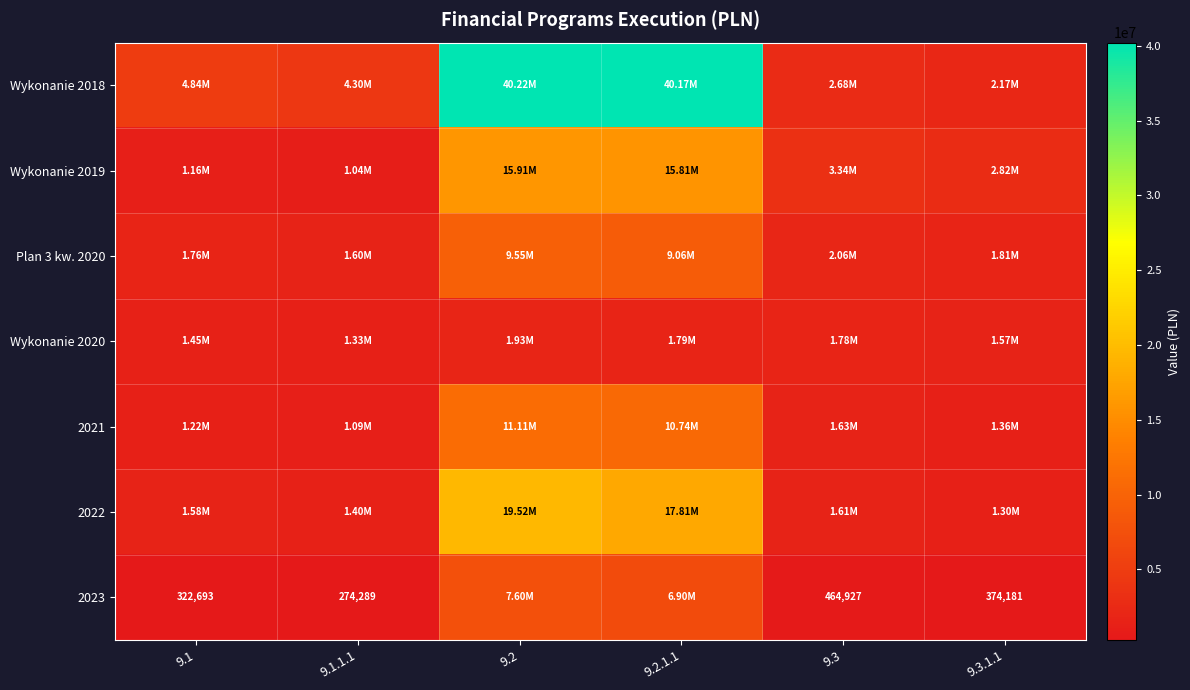

Rank the categories by Wykonanie 2018 value from highest to lowest.

9.2, 9.2.1.1, 9.1, 9.1.1.1, 9.3, 9.3.1.1